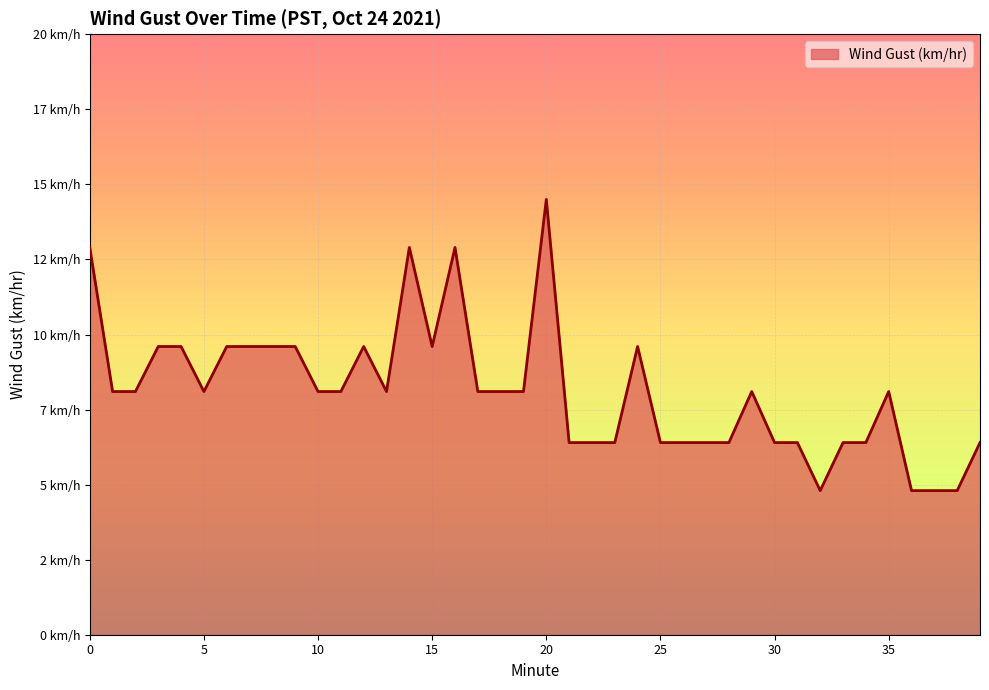

List the labels in order of value, smallest first.

32, 36, 37, 38, 21, 22, 23, 25, 26, 27, 28, 30, 31, 33, 34, 39, 1, 2, 5, 10, 11, 13, 17, 18, 19, 29, 35, 3, 4, 6, 7, 8, 9, 12, 15, 24, 0, 14, 16, 20